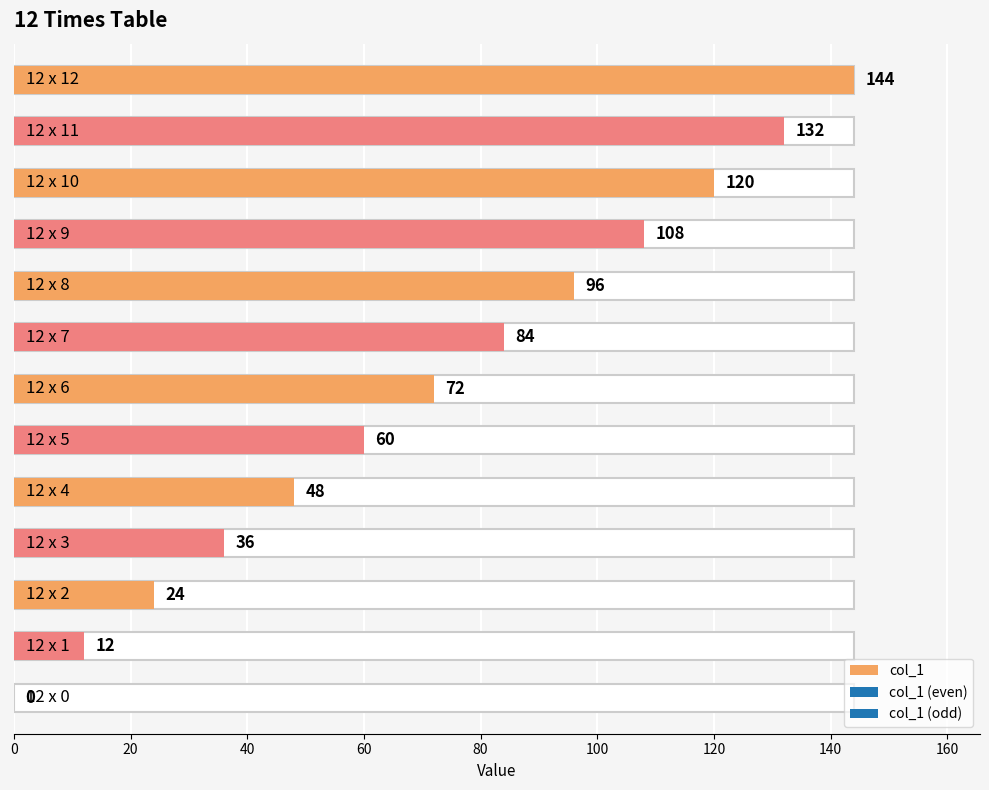

Which category has the highest value across all series?

12 x 12